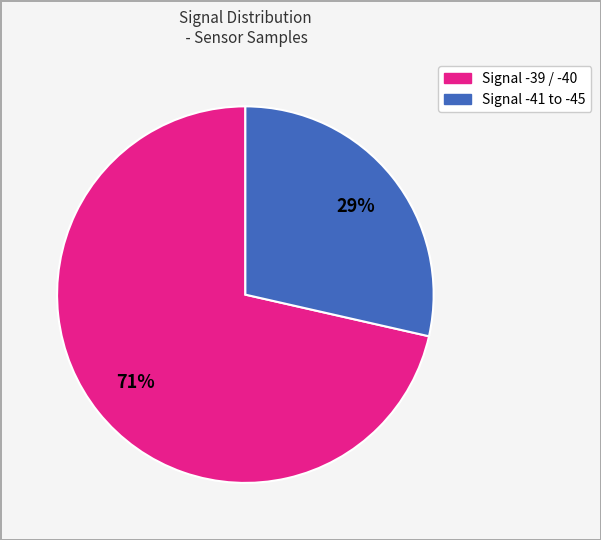

To the nearest percent, what is the average slice percentage?

50%